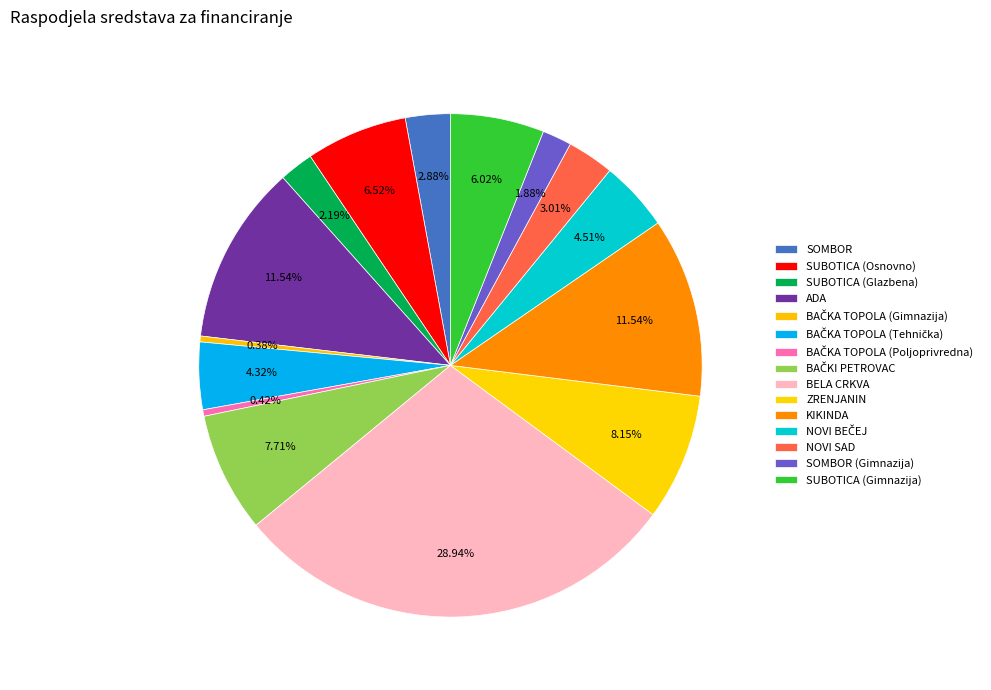

How many segments does this pie chart have?

15